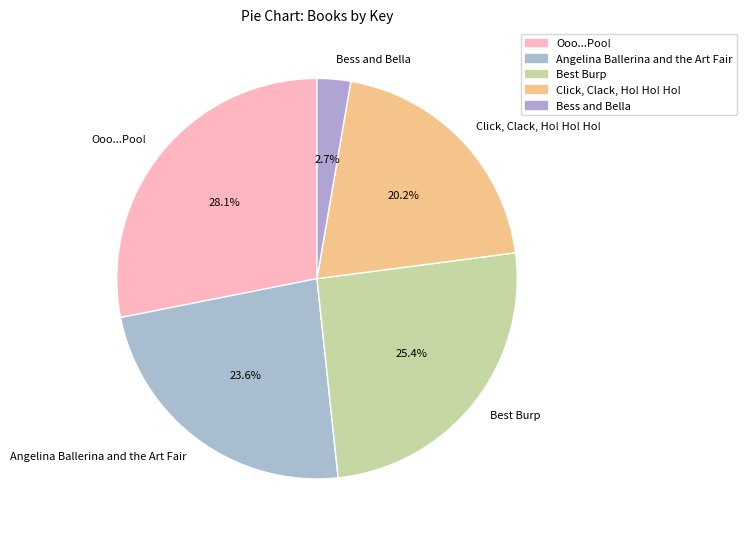

To the nearest percent, what portion does Angelina Ballerina and the Art Fair represent?

24%